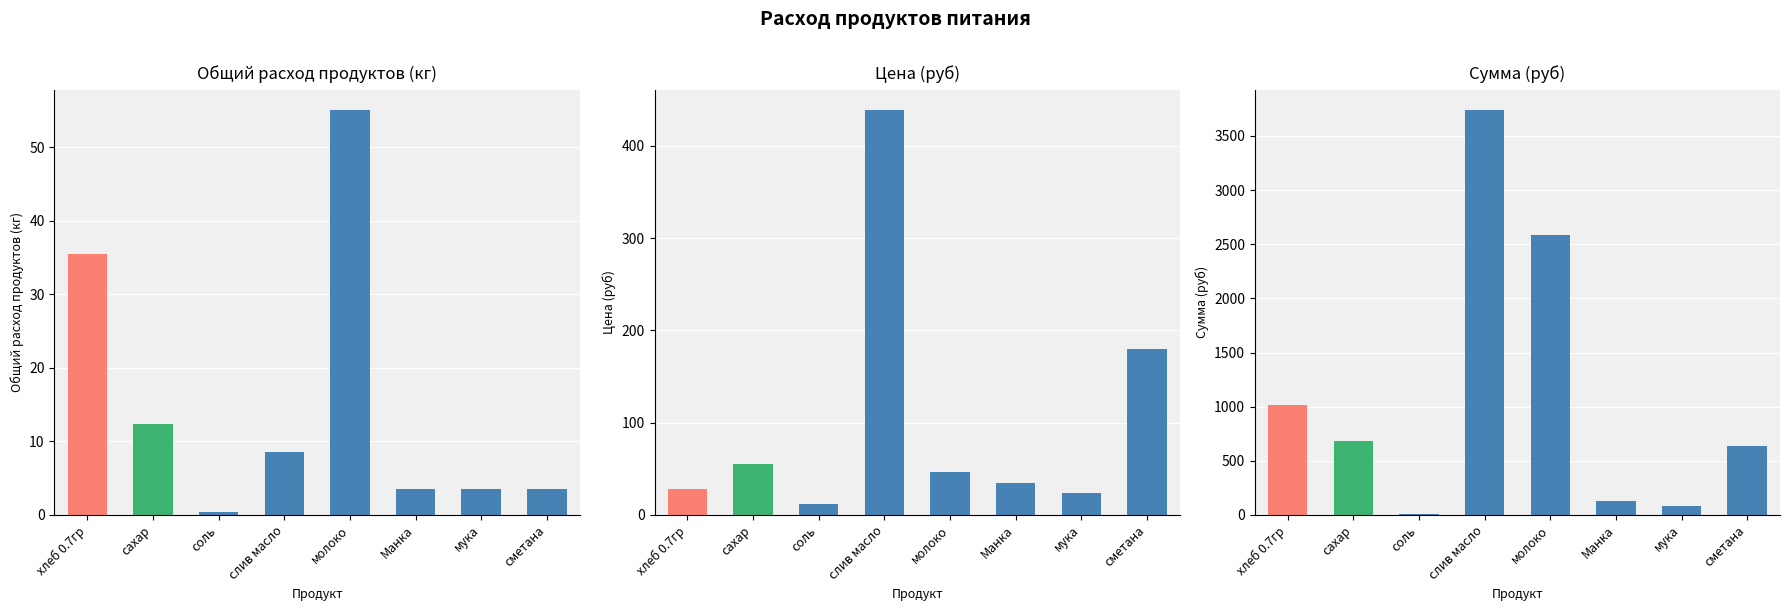

Which series has the largest total across all categories?

Сумма (руб)